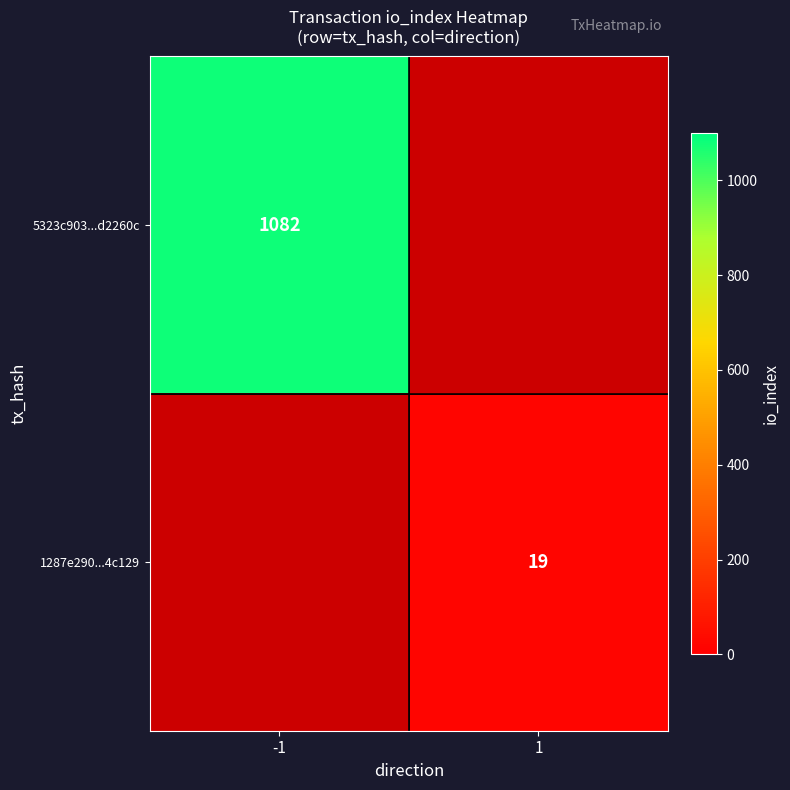

True or false: 5323c903...d2260c has a value of 1643 at -1.

False